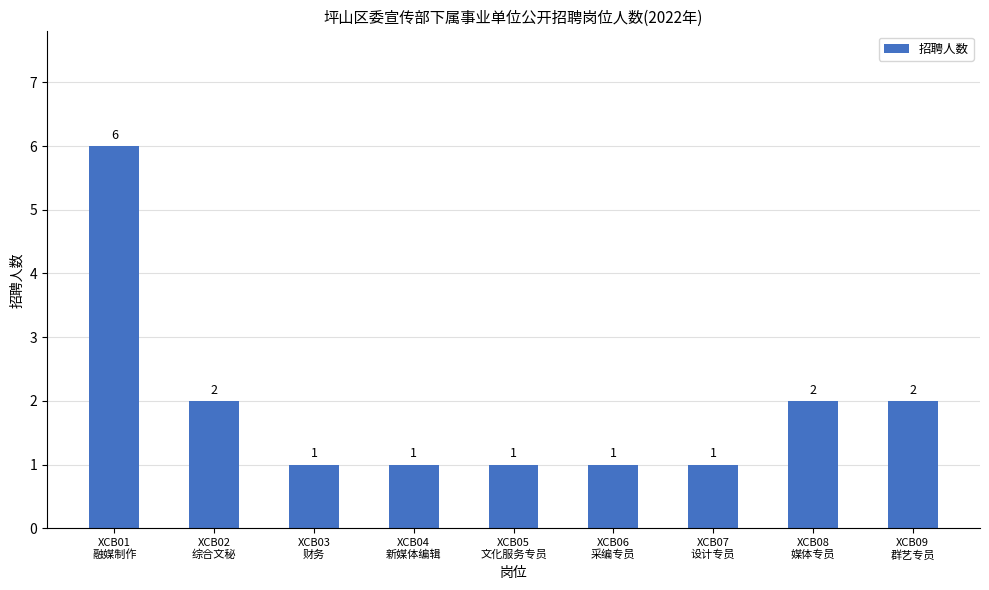

Are the bars grouped side by side (vs. stacked)?

No